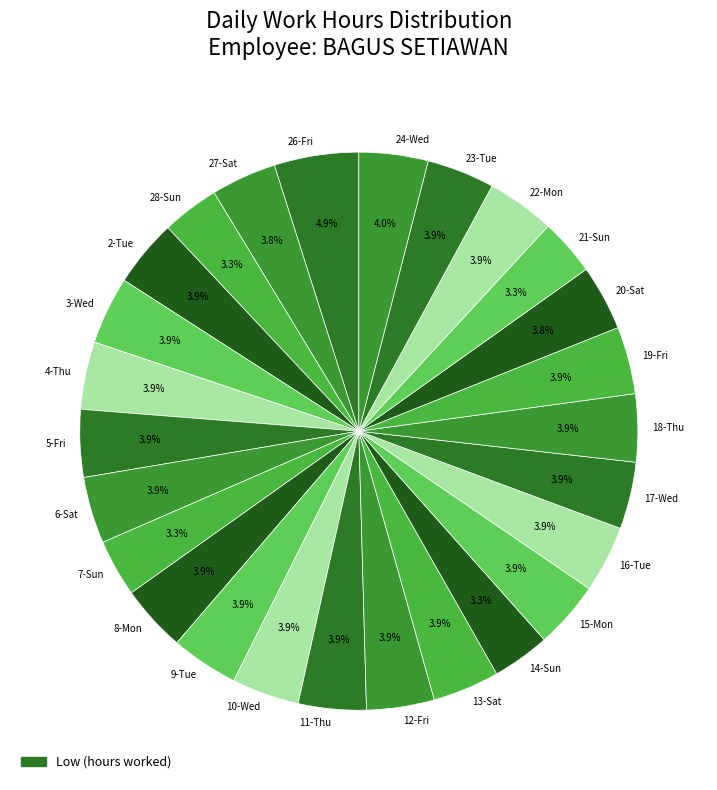

Is the sum of 4-Thu and 27-Sat greater than half?

No